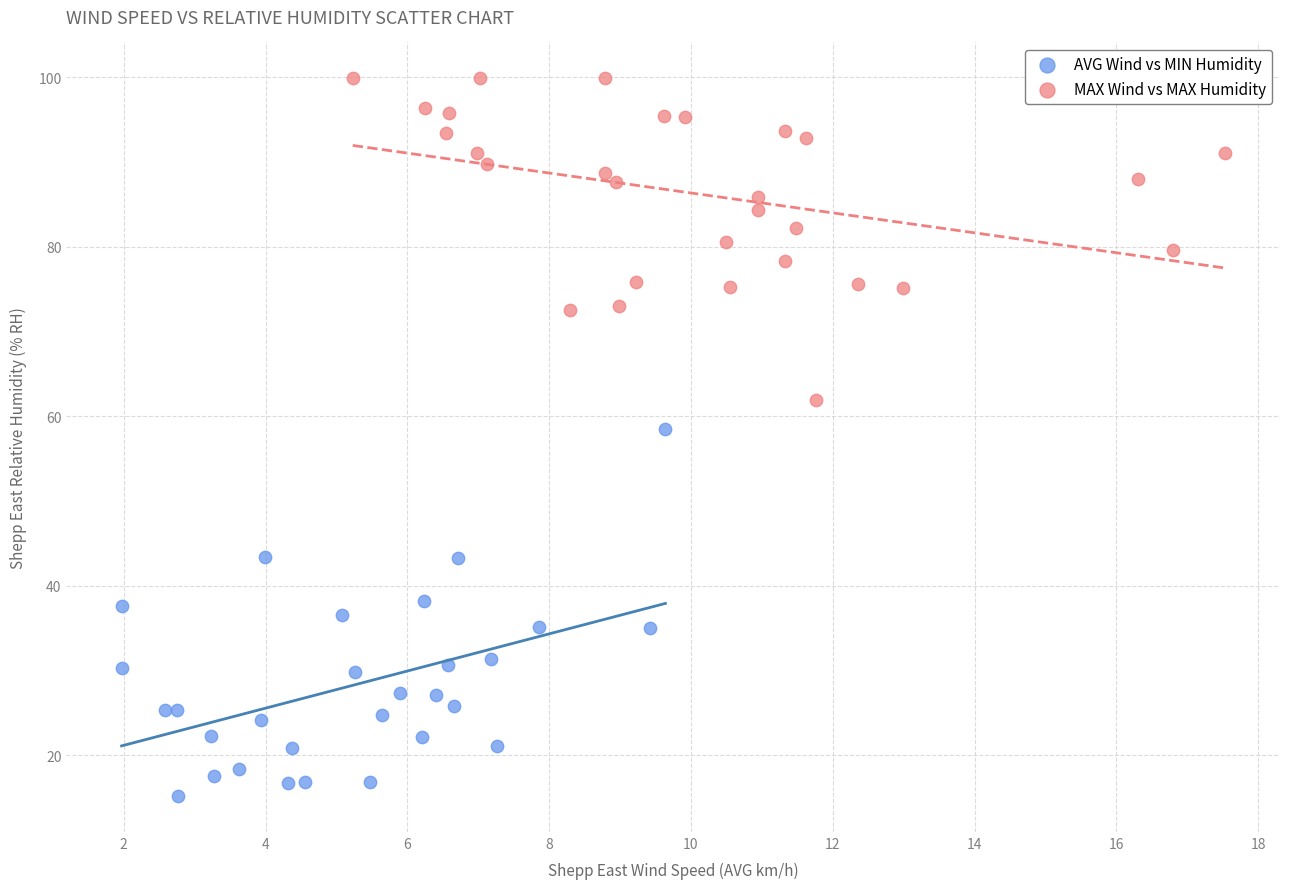

Which series reaches the maximum Y coordinate?

MAX Wind vs MAX Humidity